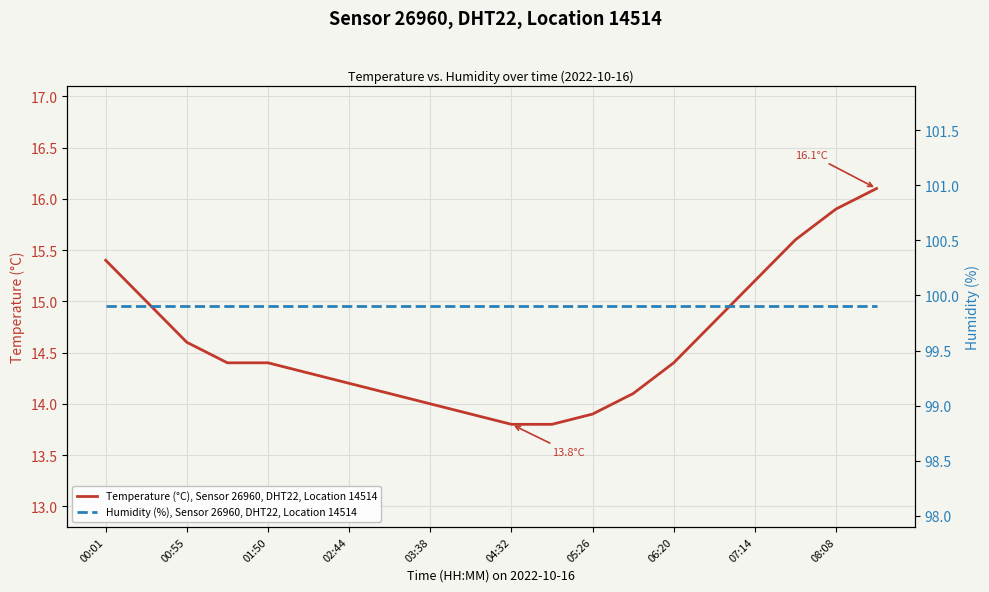

The Temperature (°C), Sensor 26960, DHT22, Location 14514 series shows 23.6 at 01:50. True or false?

False